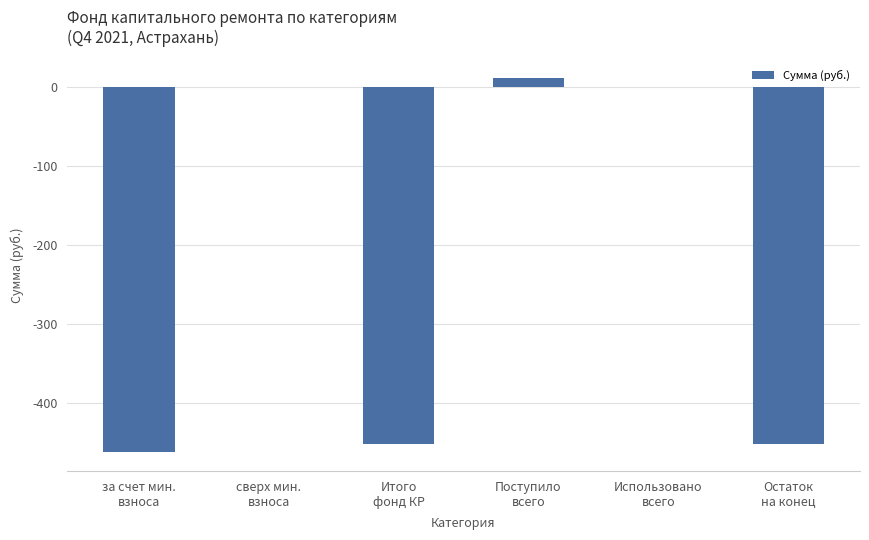

What is the average value?

-225.4